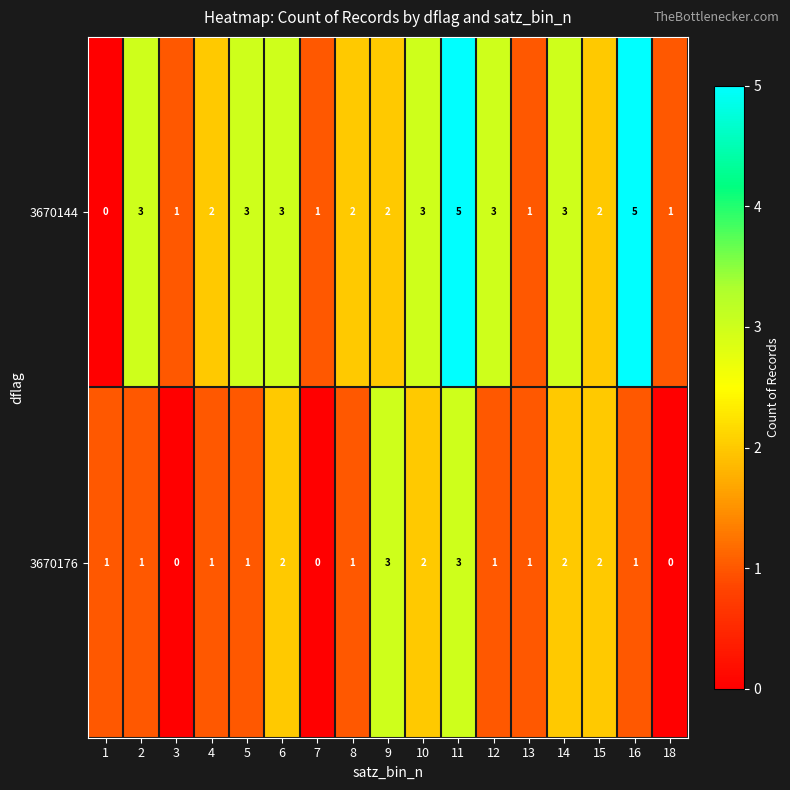

Which series has the largest range (max minus min)?

3670144